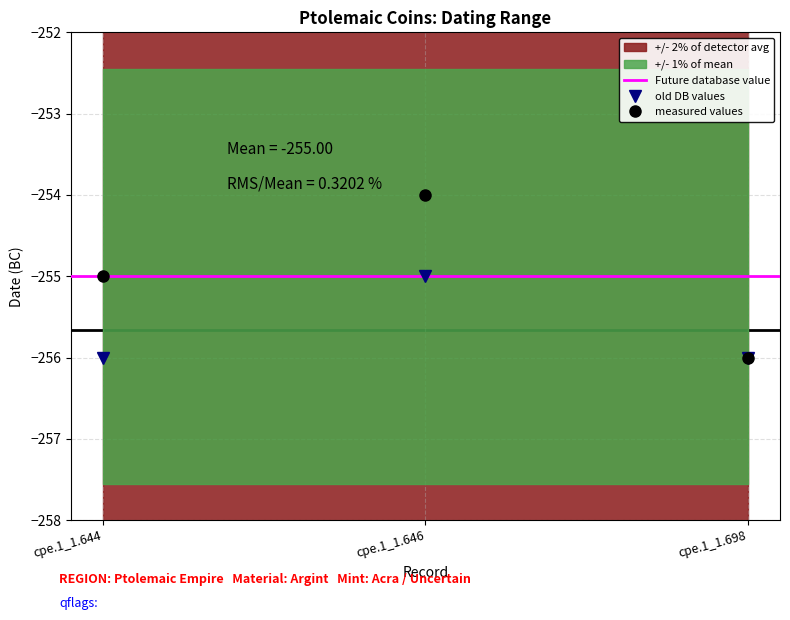

Is the value of old DB values at cpe.1_1.646 greater than the value of measured values at cpe.1_1.646?

No